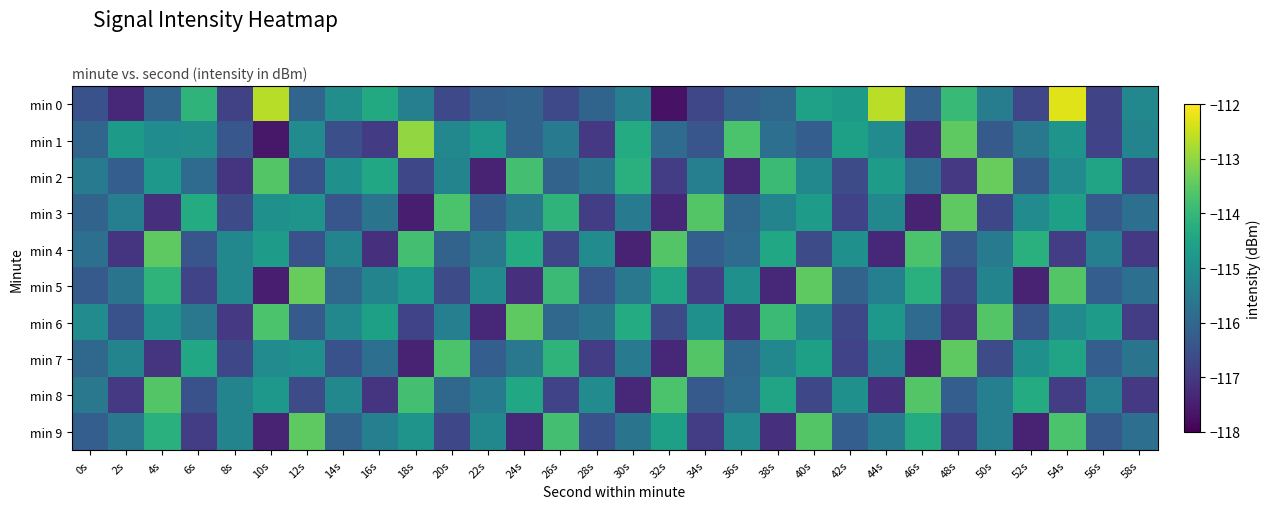

Reading left to right, what are all the values shown in this chart?

min 0: 0s=-116.5	2s=-117.3	4s=-116.1	6s=-114.1	8s=-116.8	10s=-112.6	12s=-116.0	14s=-115.0	16s=-114.3	18s=-115.4	20s=-116.7	22s=-116.2	24s=-116.1	26s=-116.7	28s=-116.1	30s=-115.4	32s=-117.7	34s=-116.7	36s=-116.2	38s=-116.0	40s=-114.6	42s=-114.7	44s=-112.6	46s=-116.1	48s=-114.0	50s=-115.4	52s=-116.7	54s=-112.3	56s=-116.8	58s=-115.2
min 1: 0s=-116.0	2s=-114.7	4s=-115.1	6s=-115.0	8s=-116.4	10s=-117.6	12s=-115.1	14s=-116.5	16s=-116.9	18s=-113.0	20s=-115.2	22s=-114.8	24s=-116.1	26s=-115.5	28s=-117.0	30s=-114.3	32s=-115.9	34s=-116.4	36s=-113.7	38s=-115.8	40s=-116.2	42s=-114.6	44s=-115.1	46s=-117.2	48s=-113.5	50s=-116.3	52s=-115.6	54s=-114.9	56s=-116.8	58s=-115.3
min 2: 0s=-115.5	2s=-116.2	4s=-114.8	6s=-115.9	8s=-117.1	10s=-113.6	12s=-116.5	14s=-115.0	16s=-114.4	18s=-116.7	20s=-115.3	22s=-117.4	24s=-113.8	26s=-116.1	28s=-115.7	30s=-114.2	32s=-116.9	34s=-115.4	36s=-117.3	38s=-113.9	40s=-115.2	42s=-116.6	44s=-114.7	46s=-115.8	48s=-117.0	50s=-113.4	52s=-116.3	54s=-115.1	56s=-114.5	58s=-116.8
min 3: 0s=-116.1	2s=-115.4	4s=-117.2	6s=-114.3	8s=-116.6	10s=-115.0	12s=-114.9	14s=-116.4	16s=-115.7	18s=-117.5	20s=-113.7	22s=-116.2	24s=-115.6	26s=-114.1	28s=-116.9	30s=-115.5	32s=-117.3	34s=-113.6	36s=-116.0	38s=-115.3	40s=-114.7	42s=-116.8	44s=-115.2	46s=-117.4	48s=-113.5	50s=-116.7	52s=-115.1	54s=-114.6	56s=-116.3	58s=-115.8
min 4: 0s=-115.8	2s=-117.1	4s=-113.5	6s=-116.4	8s=-115.2	10s=-114.7	12s=-116.5	14s=-115.3	16s=-117.2	18s=-113.8	20s=-116.1	22s=-115.6	24s=-114.3	26s=-116.7	28s=-115.1	30s=-117.4	32s=-113.6	34s=-116.2	36s=-115.9	38s=-114.4	40s=-116.6	42s=-115.0	44s=-117.3	46s=-113.7	48s=-116.3	50s=-115.5	52s=-114.2	54s=-116.9	56s=-115.4	58s=-117.0
min 5: 0s=-116.3	2s=-115.7	4s=-114.1	6s=-116.8	8s=-115.2	10s=-117.5	12s=-113.4	14s=-116.0	16s=-115.3	18s=-114.8	20s=-116.6	22s=-115.1	24s=-117.2	26s=-113.9	28s=-116.4	30s=-115.6	32s=-114.5	34s=-116.9	36s=-115.0	38s=-117.3	40s=-113.5	42s=-116.1	44s=-115.4	46s=-114.2	48s=-116.7	50s=-115.3	52s=-117.4	54s=-113.6	56s=-116.2	58s=-115.8
min 6: 0s=-115.1	2s=-116.5	4s=-114.9	6s=-115.6	8s=-117.0	10s=-113.7	12s=-116.3	14s=-115.2	16s=-114.6	18s=-116.8	20s=-115.4	22s=-117.3	24s=-113.5	26s=-116.0	28s=-115.7	30s=-114.3	32s=-116.6	34s=-115.0	36s=-117.2	38s=-113.9	40s=-115.3	42s=-116.7	44s=-114.8	46s=-115.9	48s=-117.1	50s=-113.6	52s=-116.4	54s=-115.1	56s=-114.7	58s=-116.9
min 7: 0s=-116.0	2s=-115.3	4s=-117.1	6s=-114.4	8s=-116.7	10s=-115.1	12s=-115.0	14s=-116.5	16s=-115.8	18s=-117.4	20s=-113.7	22s=-116.2	24s=-115.6	26s=-114.1	28s=-116.9	30s=-115.5	32s=-117.3	34s=-113.6	36s=-116.0	38s=-115.2	40s=-114.6	42s=-116.8	44s=-115.3	46s=-117.4	48s=-113.5	50s=-116.6	52s=-115.0	54s=-114.5	56s=-116.2	58s=-115.7
min 8: 0s=-115.6	2s=-117.0	4s=-113.6	6s=-116.5	8s=-115.3	10s=-114.8	12s=-116.6	14s=-115.2	16s=-117.1	18s=-113.8	20s=-116.0	22s=-115.5	24s=-114.4	26s=-116.8	28s=-115.1	30s=-117.3	32s=-113.7	34s=-116.3	36s=-115.9	38s=-114.5	40s=-116.7	42s=-115.0	44s=-117.2	46s=-113.6	48s=-116.2	50s=-115.4	52s=-114.3	54s=-116.9	56s=-115.4	58s=-117.0
min 9: 0s=-116.2	2s=-115.6	4s=-114.2	6s=-116.9	8s=-115.3	10s=-117.4	12s=-113.5	14s=-116.1	16s=-115.4	18s=-114.9	20s=-116.7	22s=-115.2	24s=-117.3	26s=-113.8	28s=-116.5	30s=-115.7	32s=-114.6	34s=-116.9	36s=-115.1	38s=-117.2	40s=-113.6	42s=-116.2	44s=-115.5	46s=-114.3	48s=-116.8	50s=-115.4	52s=-117.4	54s=-113.7	56s=-116.3	58s=-115.8